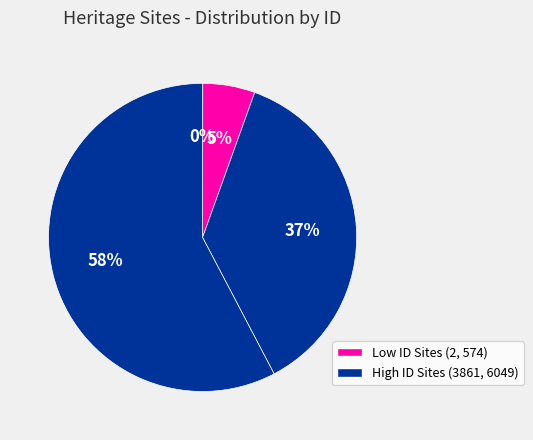

Count the number of slices in the pie.

4